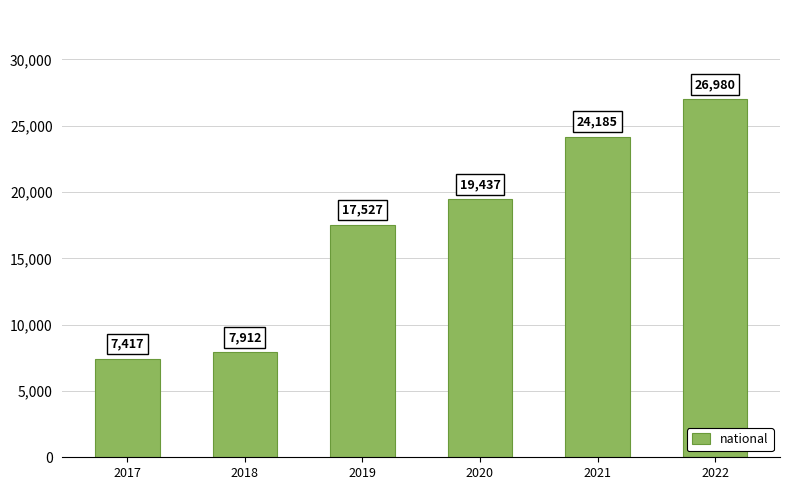

What is the maximum value shown in the chart?

26980